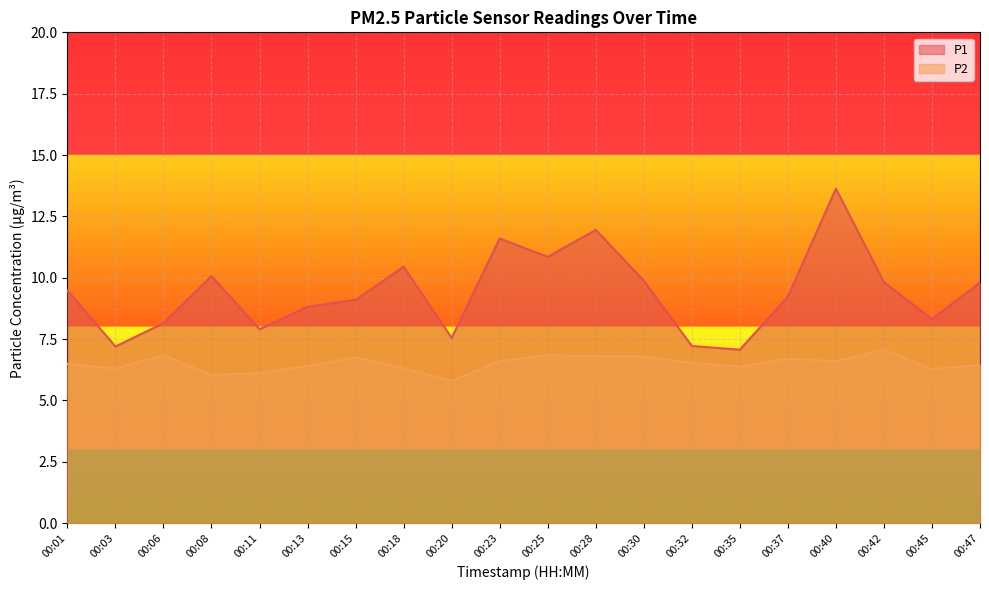

How many lines are shown in the chart?

2